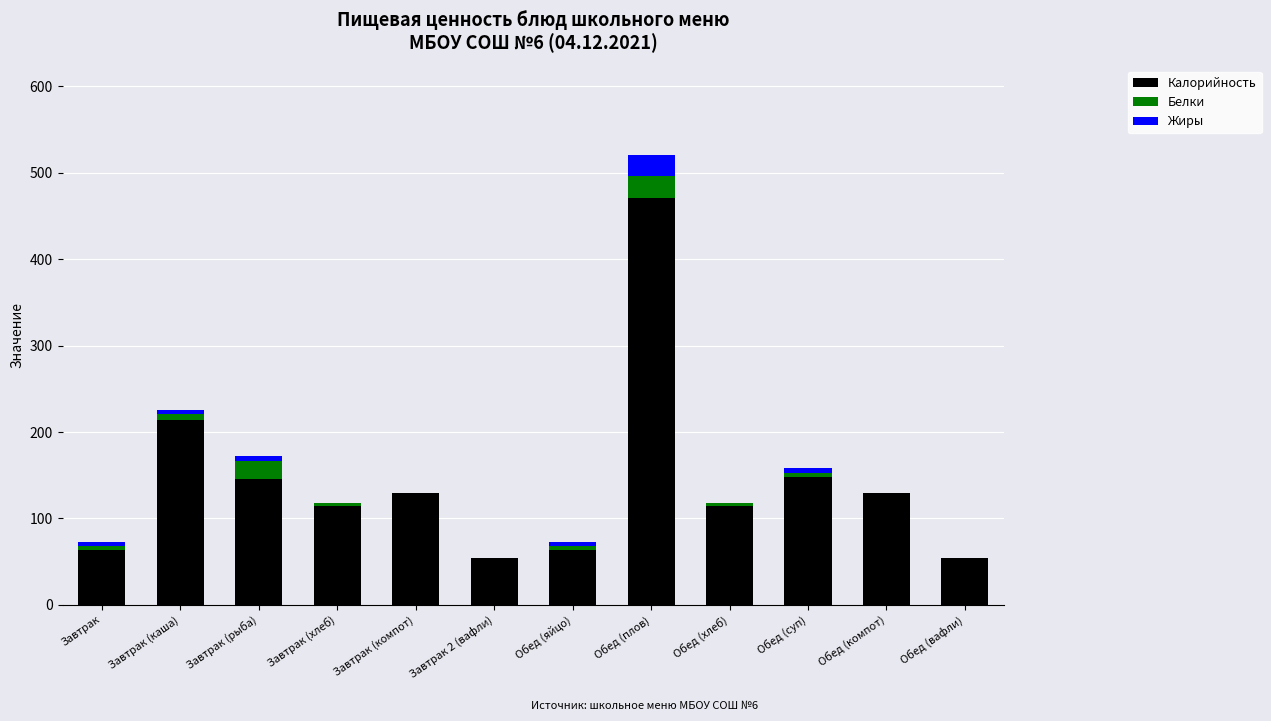

How many distinct data groups are displayed?

3